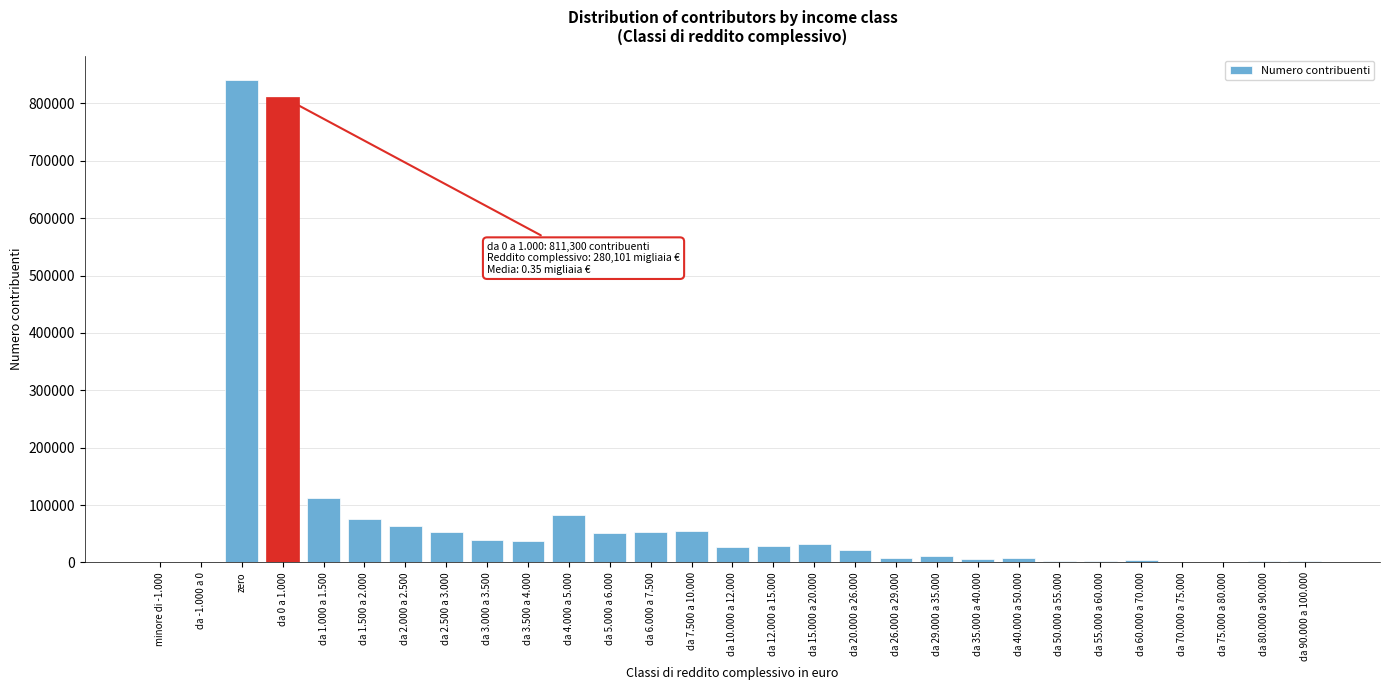

Which has a higher value, da 35.000 a 40.000 or zero?

zero